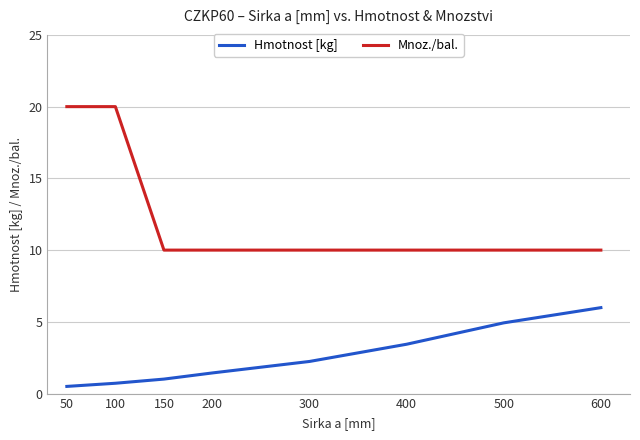

The value of Hmotnost [kg] at 600 is 9.2. True or false?

False